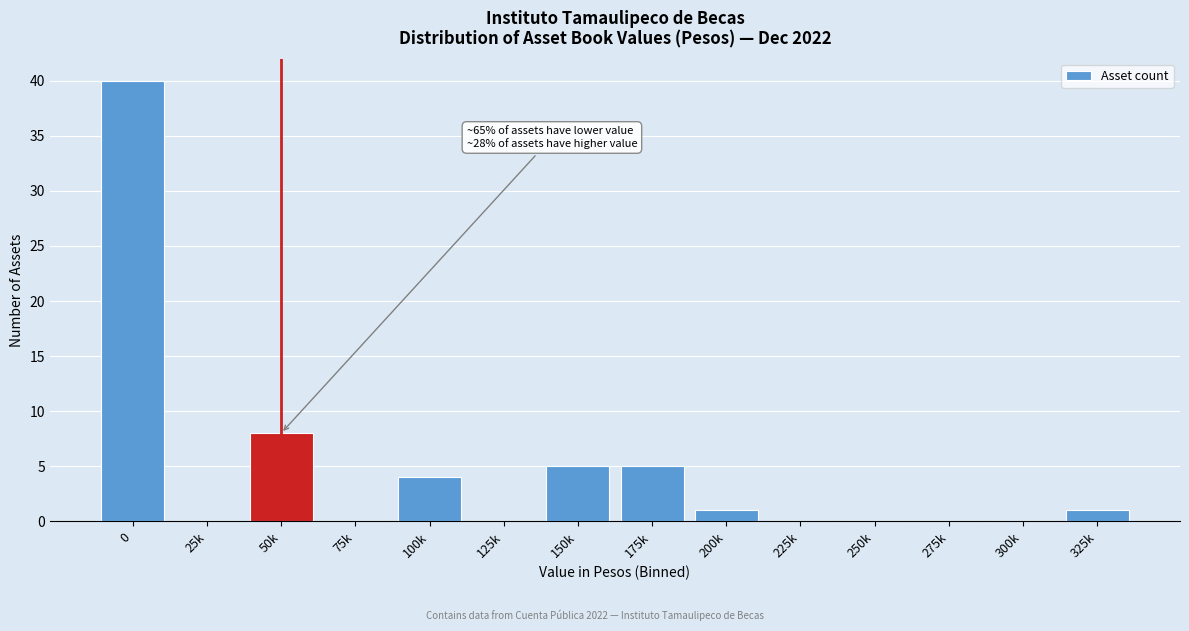

Reading right to left, transcribe all the data shown in this chart.

325k=1	300k=0	275k=0	250k=0	225k=0	200k=1	175k=5	150k=5	125k=0	100k=4	75k=0	50k=8	25k=0	0=40